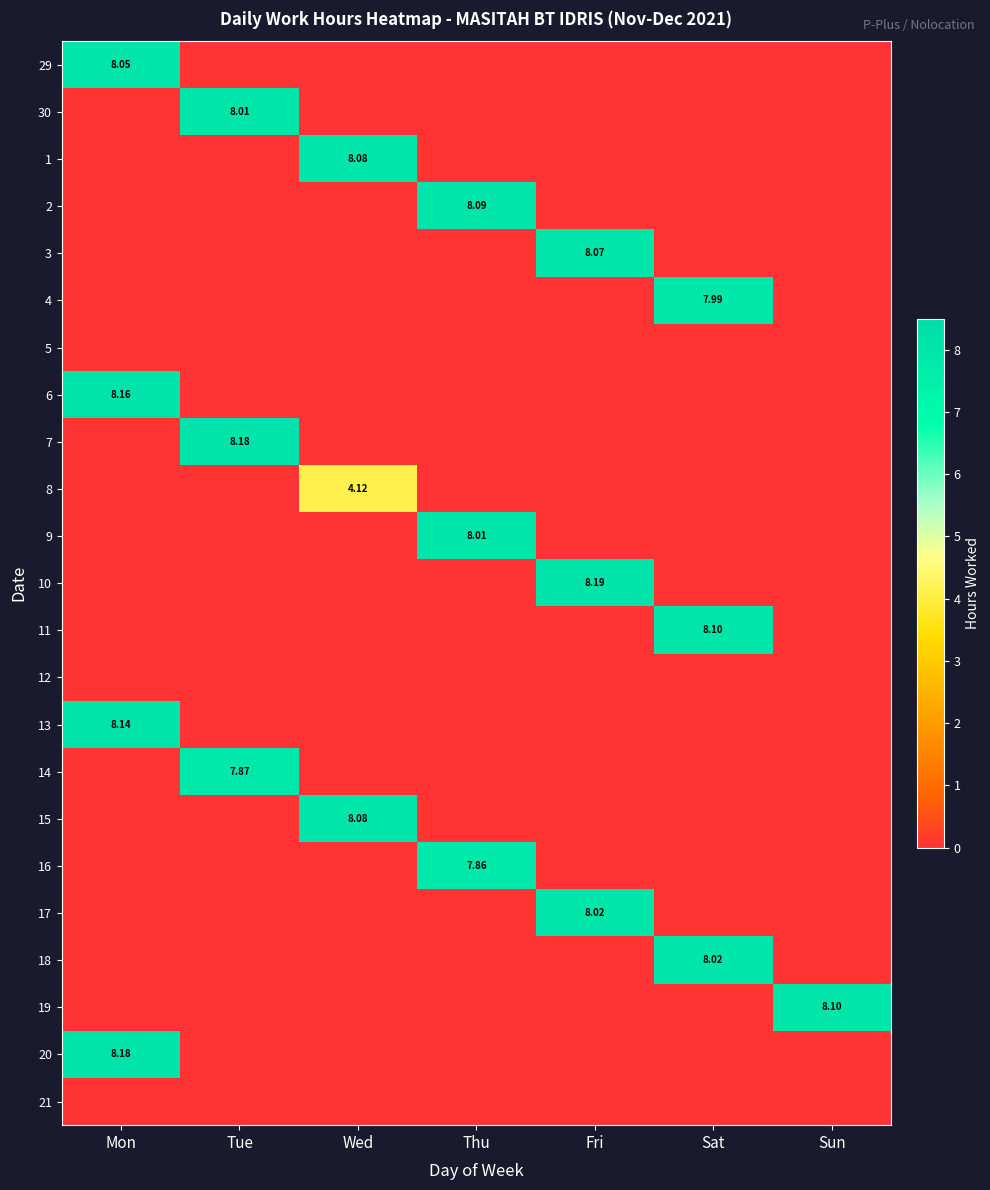

How many values in 2 are above zero?

1